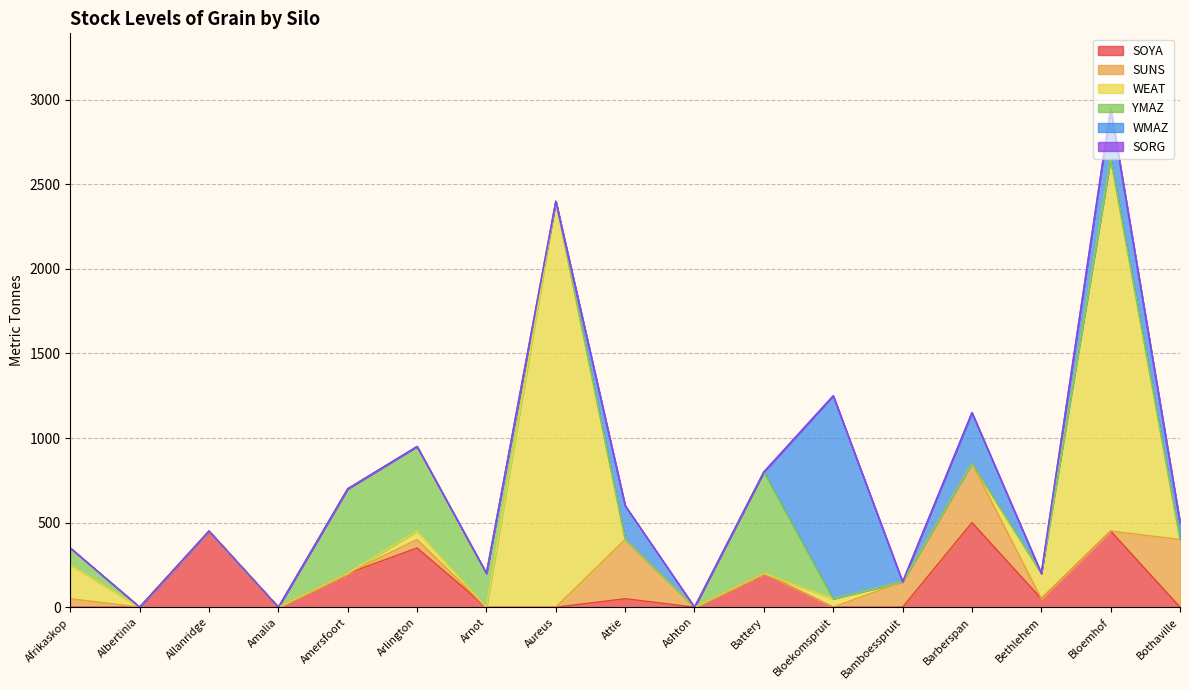

What is the label of the 10th point from the right?

Aureus